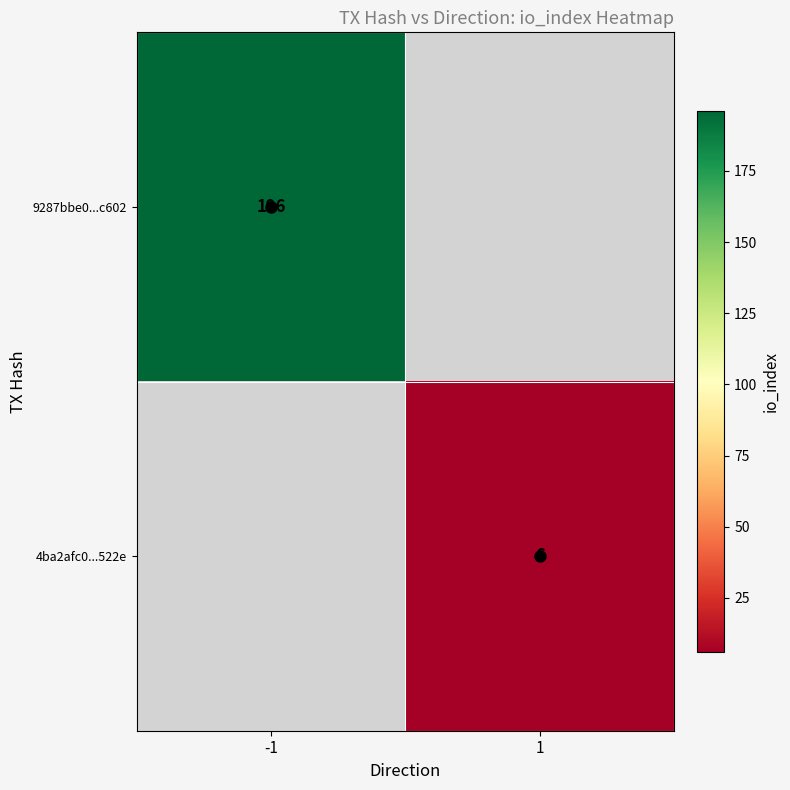

What is the minimum value shown in the chart?

6.0